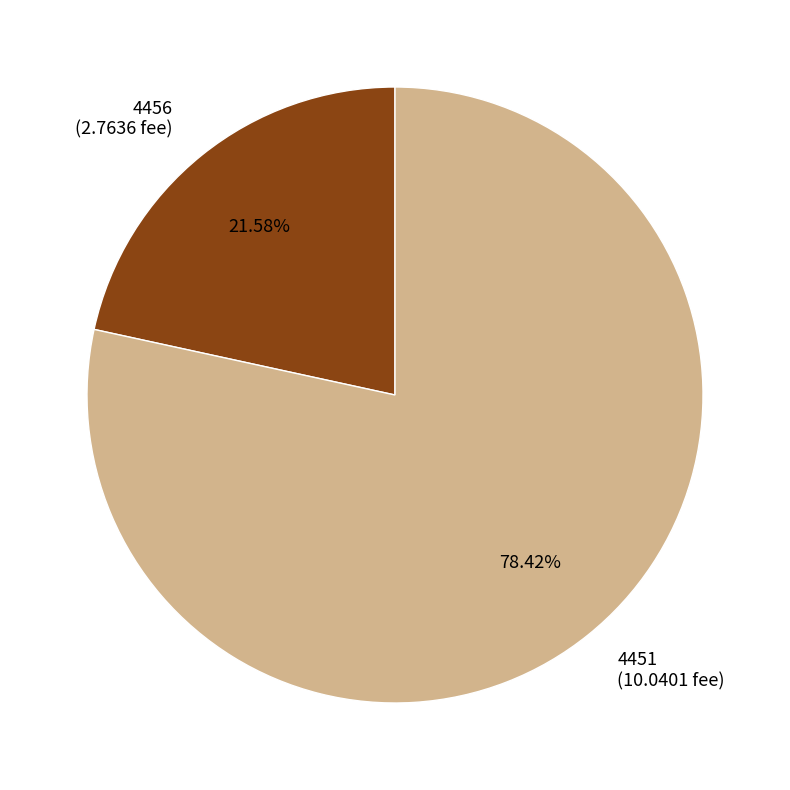

Approximately how many times larger is the value at 4456 compared to 4451?

0.3